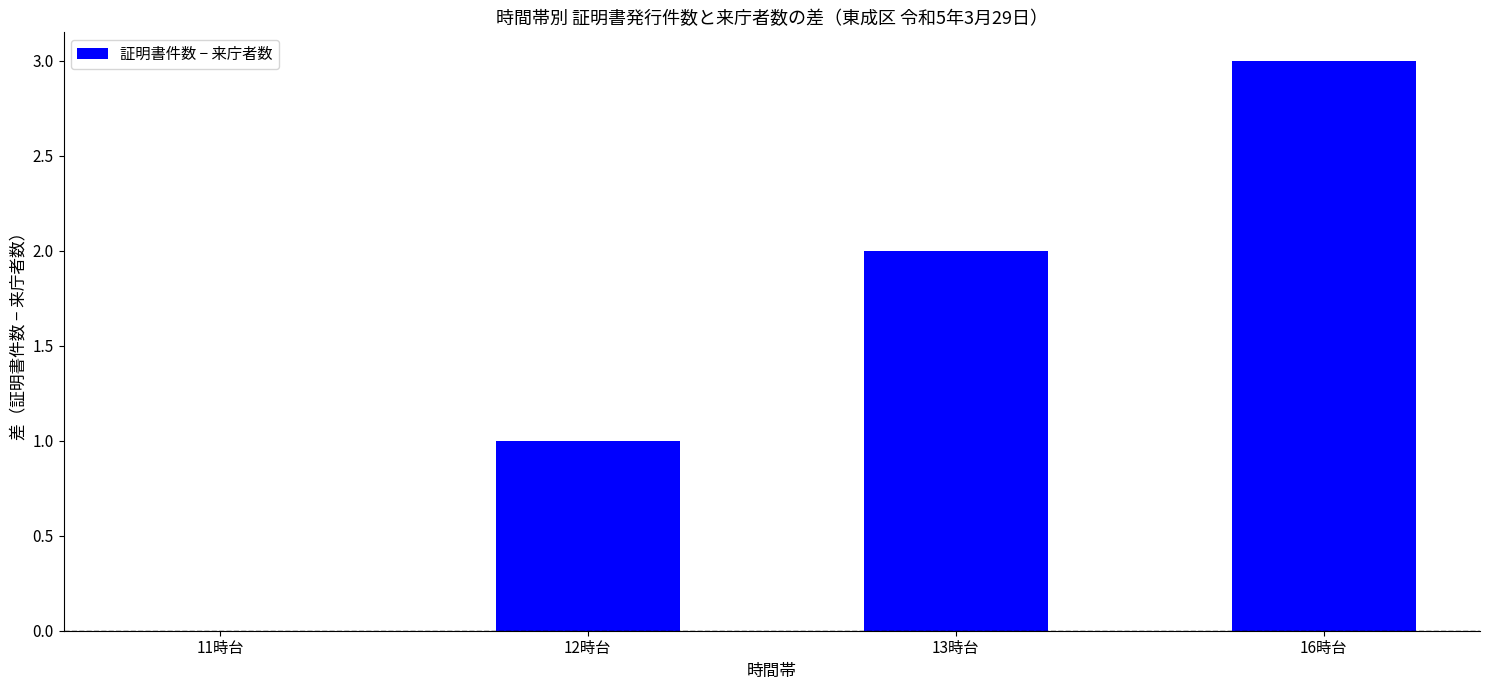

Reading left to right, extract all data points from this chart.

11時台=0	12時台=1	13時台=2	16時台=3